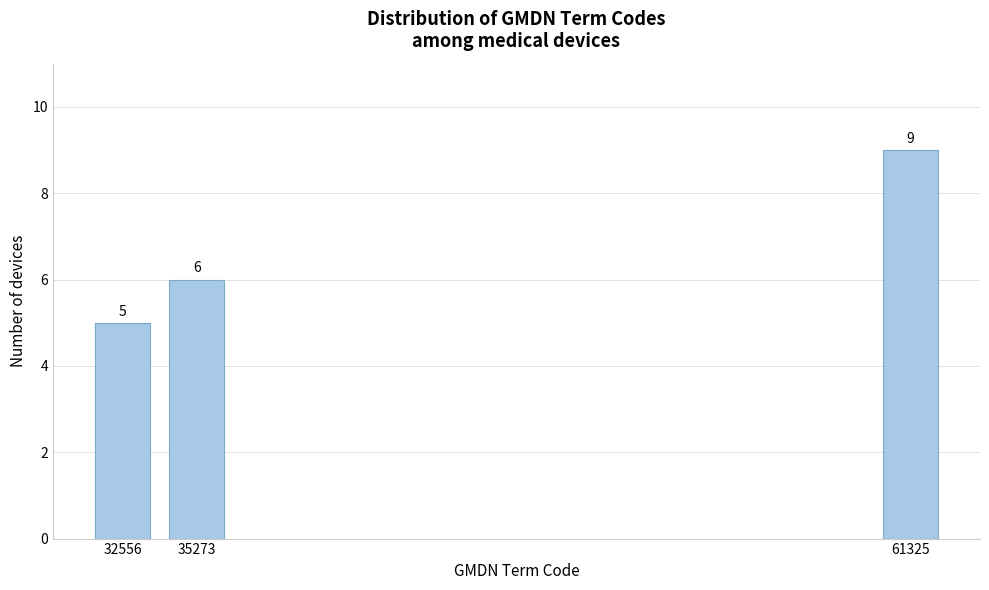

Reading left to right, list all the values displayed in this chart.

5	6	9